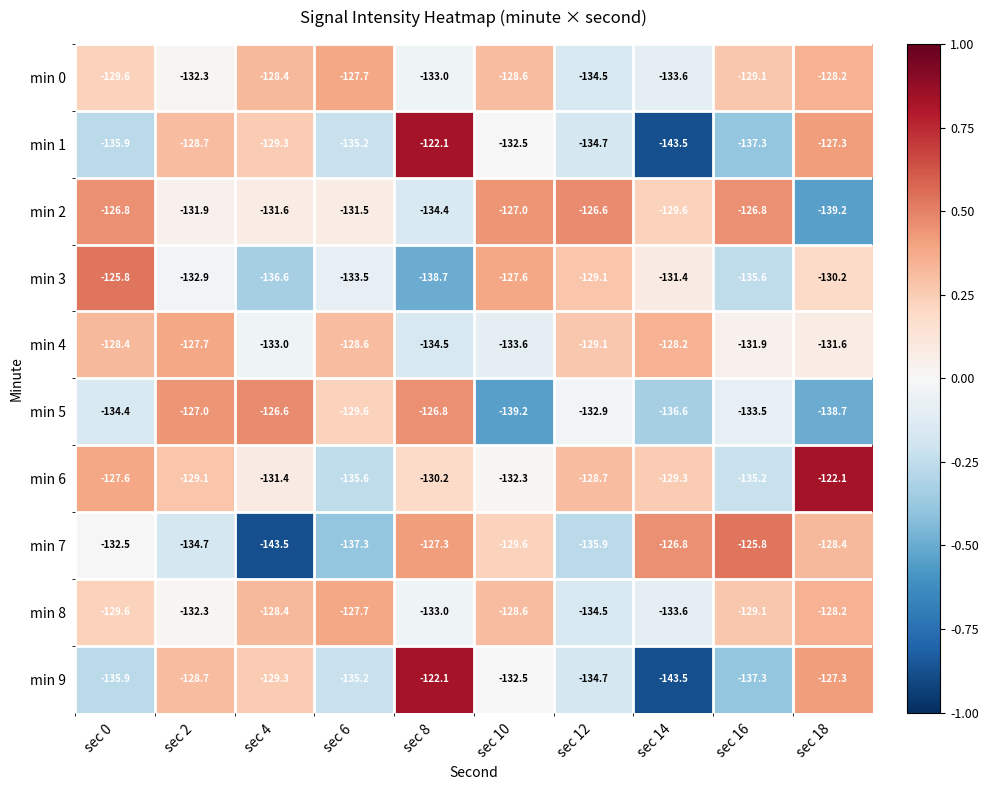

Count the number of data series in this chart.

10